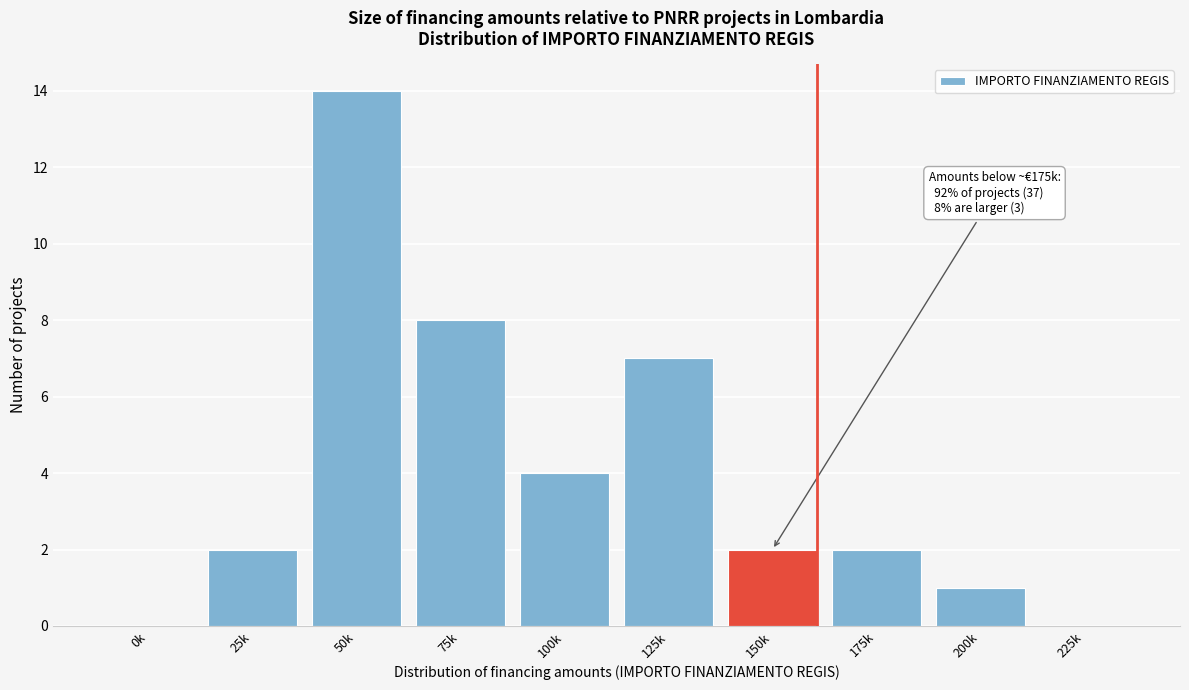

Reading left to right, list all the values displayed in this chart.

0k=0	25k=2	50k=14	75k=8	100k=4	125k=7	150k=2	175k=2	200k=1	225k=0